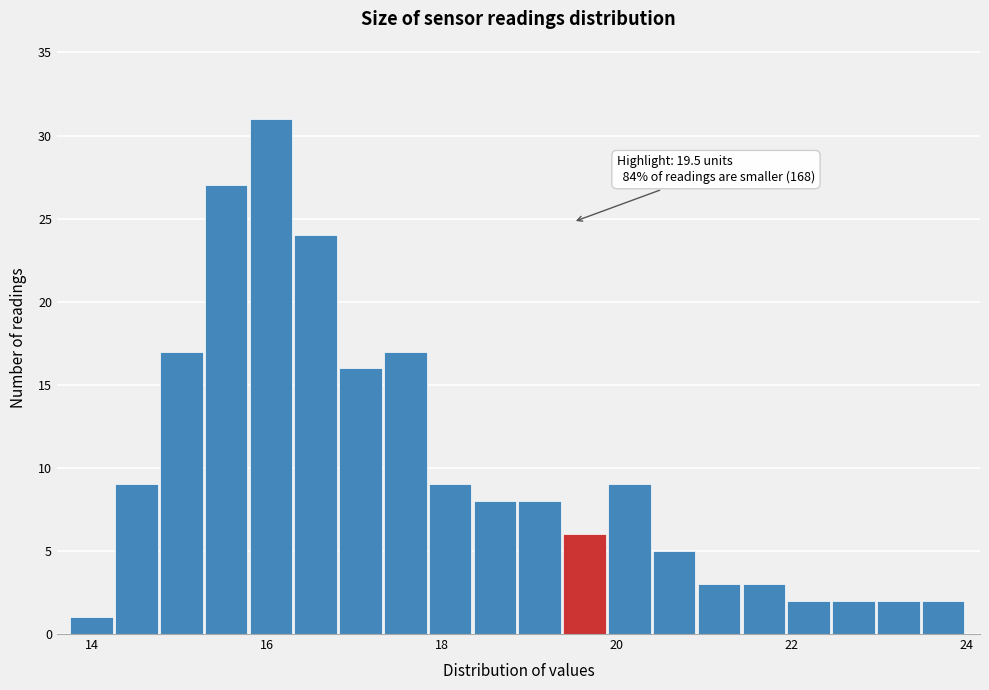

Around what value on the x-axis is the tallest bar? Give the approximate position of its centre, as read against the axis.

16.0